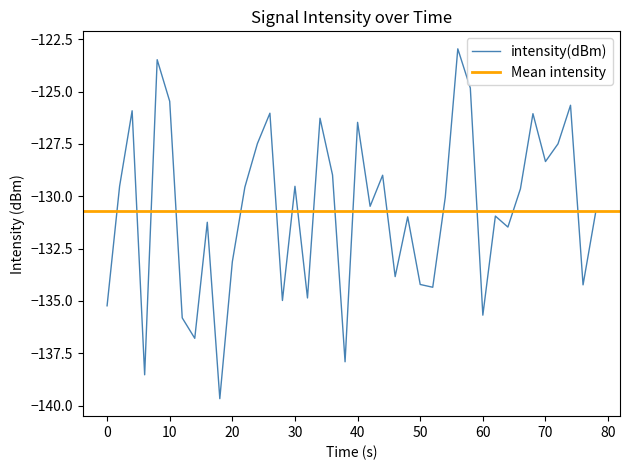

The value at −10 is -56.2. True or false?

False